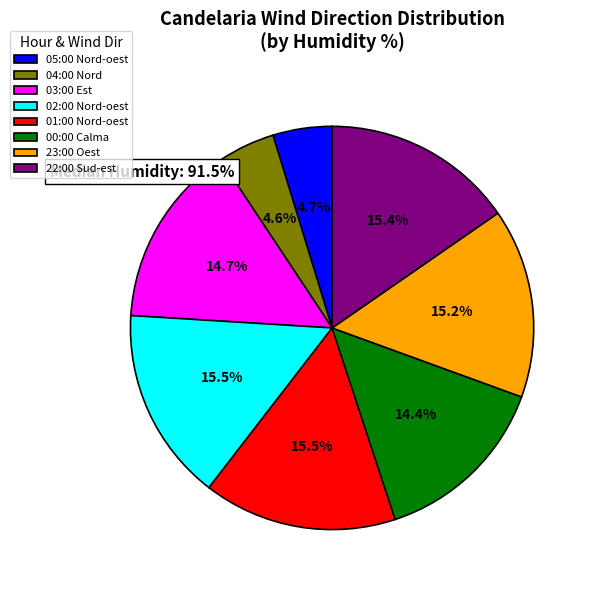

What percentage is NOT represented by 05:00 Nord-oest?

95.3%